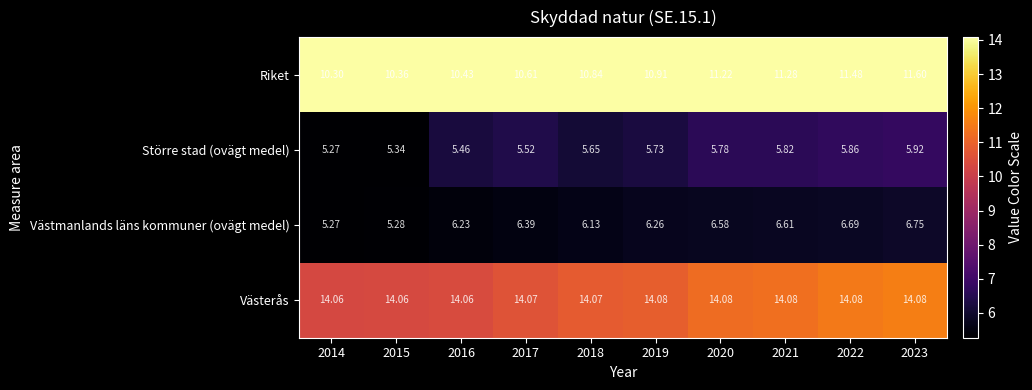

Which series has the largest total across all categories?

Västerås